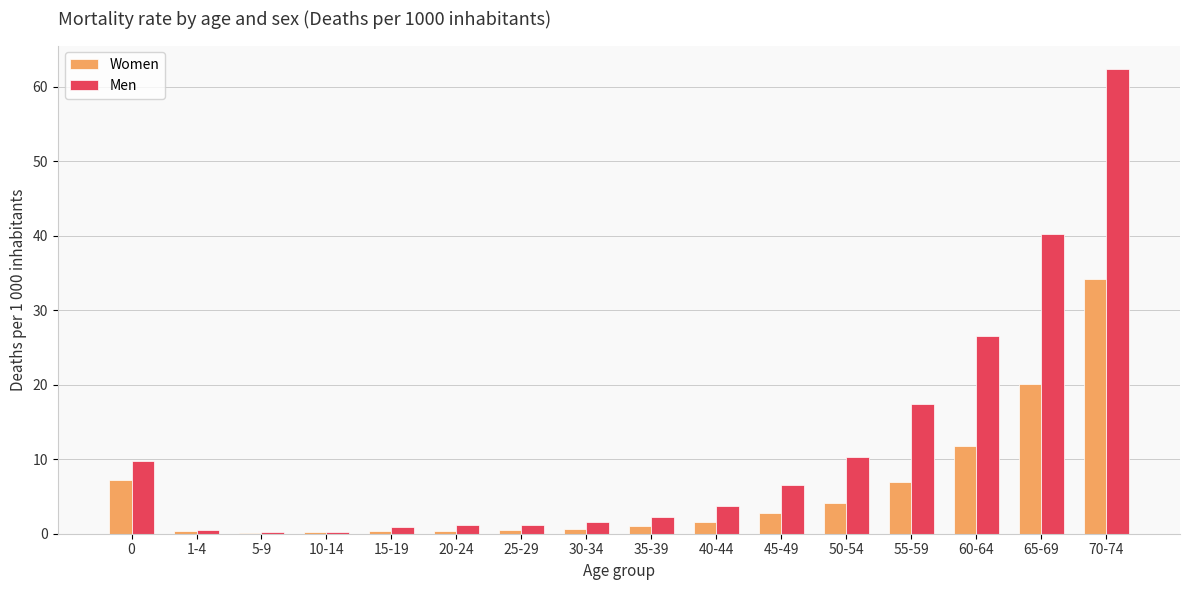

How many groups of bars are there?

16